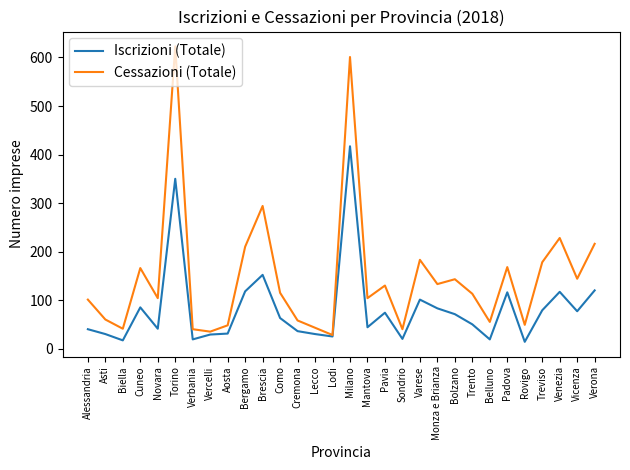

What is the maximum value shown in the chart?

623